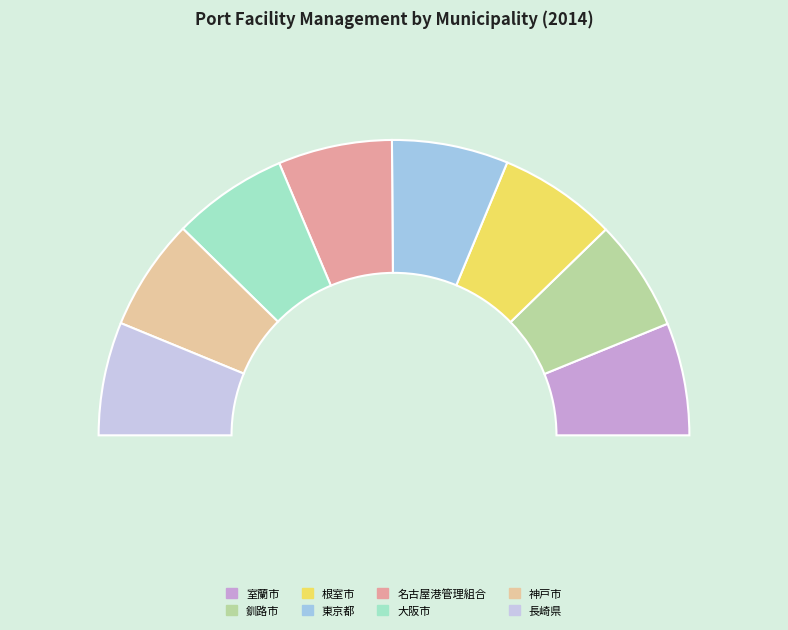

What is the smallest slice in the pie chart?

釧路市